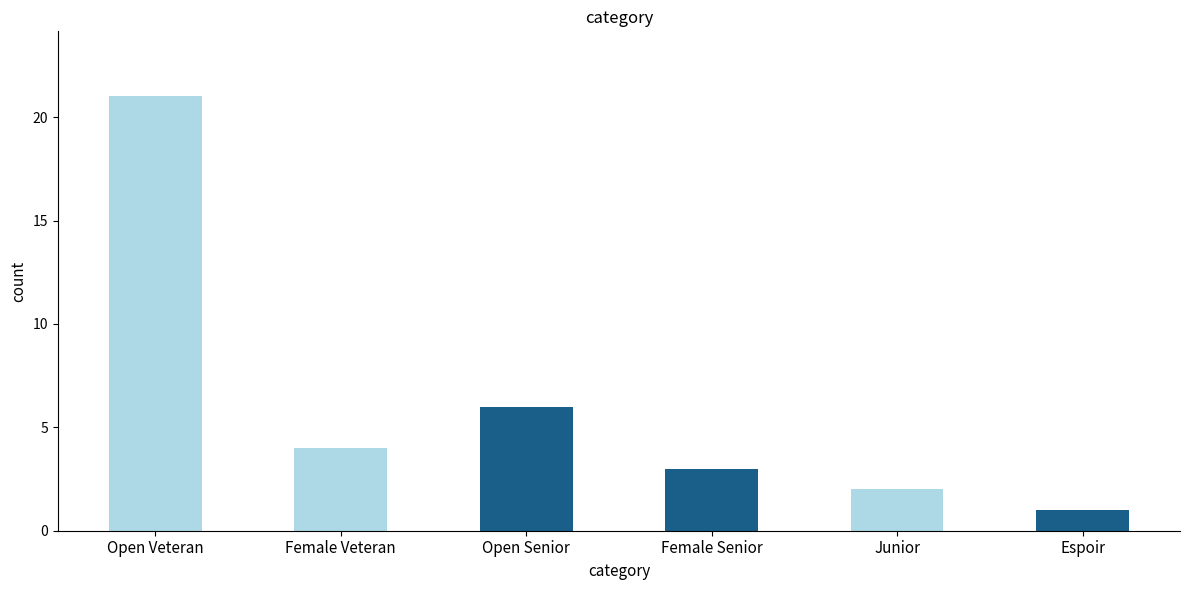

True or false: the data shows 6 at Female Veteran.

False